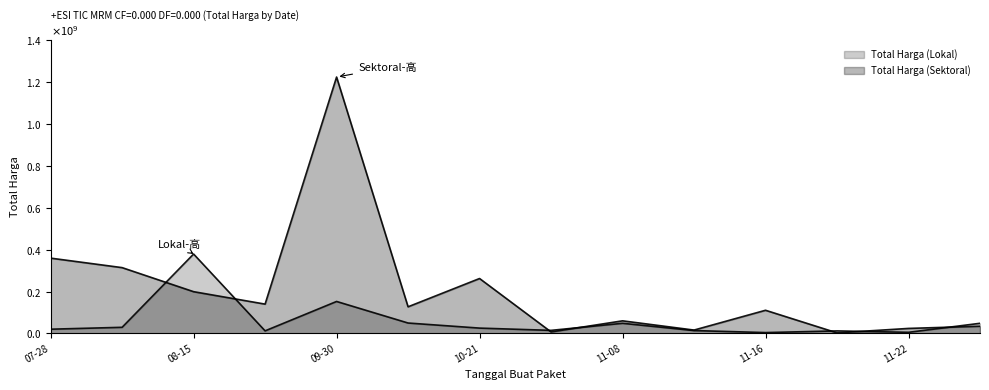

What is the spread (max minus min) of values at 2022-11-21?

9404250